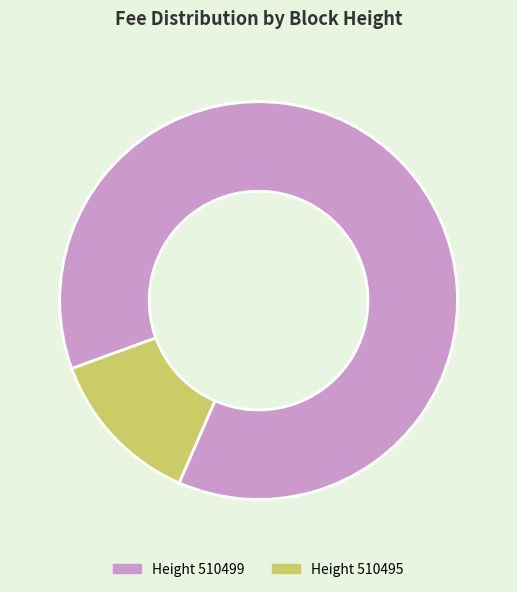

Count the number of slices in the pie.

2